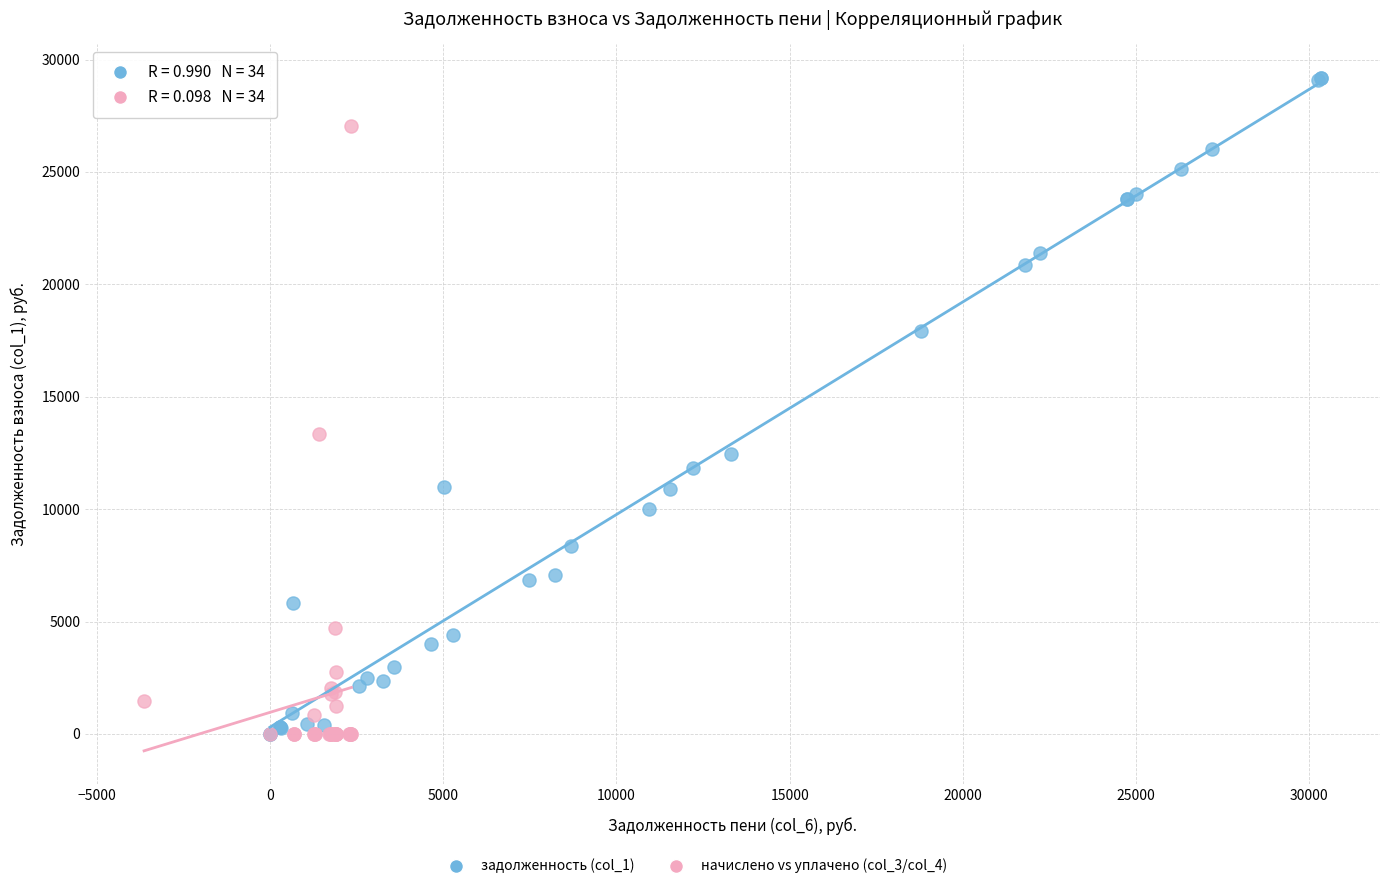

Which series reaches the maximum Y coordinate?

задолженность (col_1)